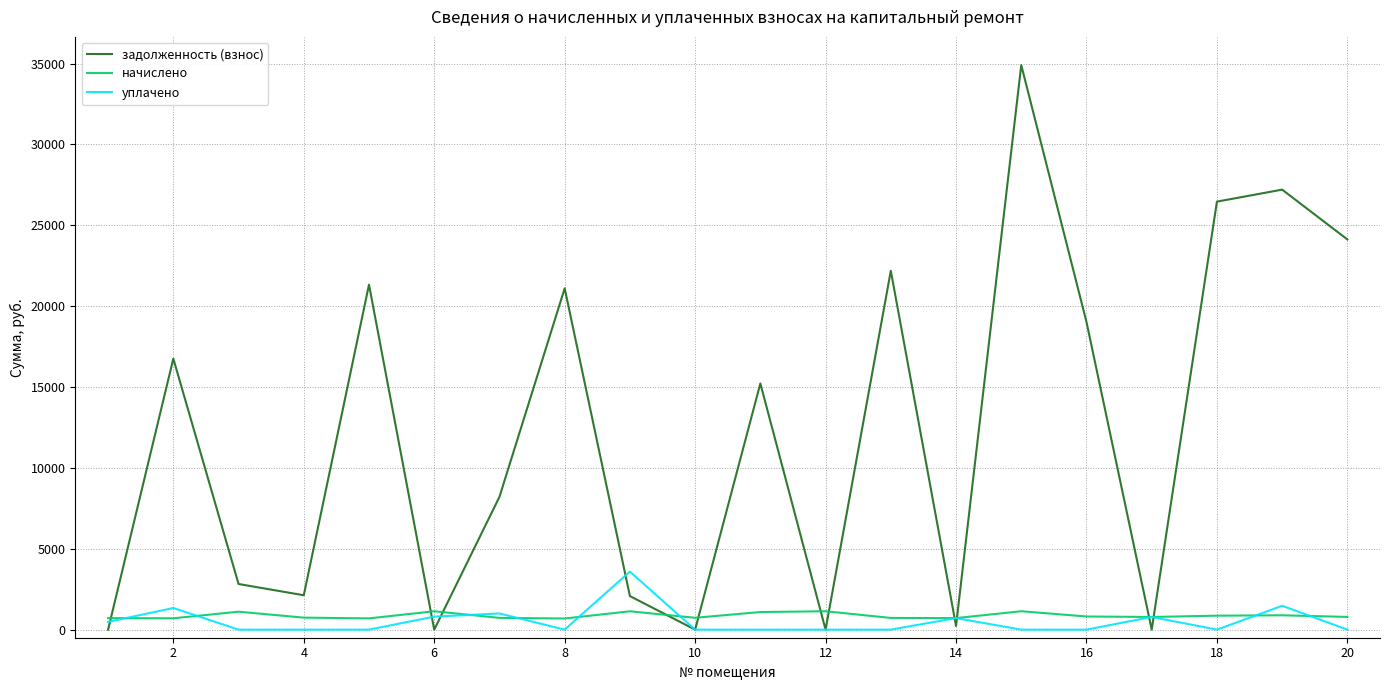

List the series in order of their peak value, highest first.

задолженность (взнос), уплачено, начислено